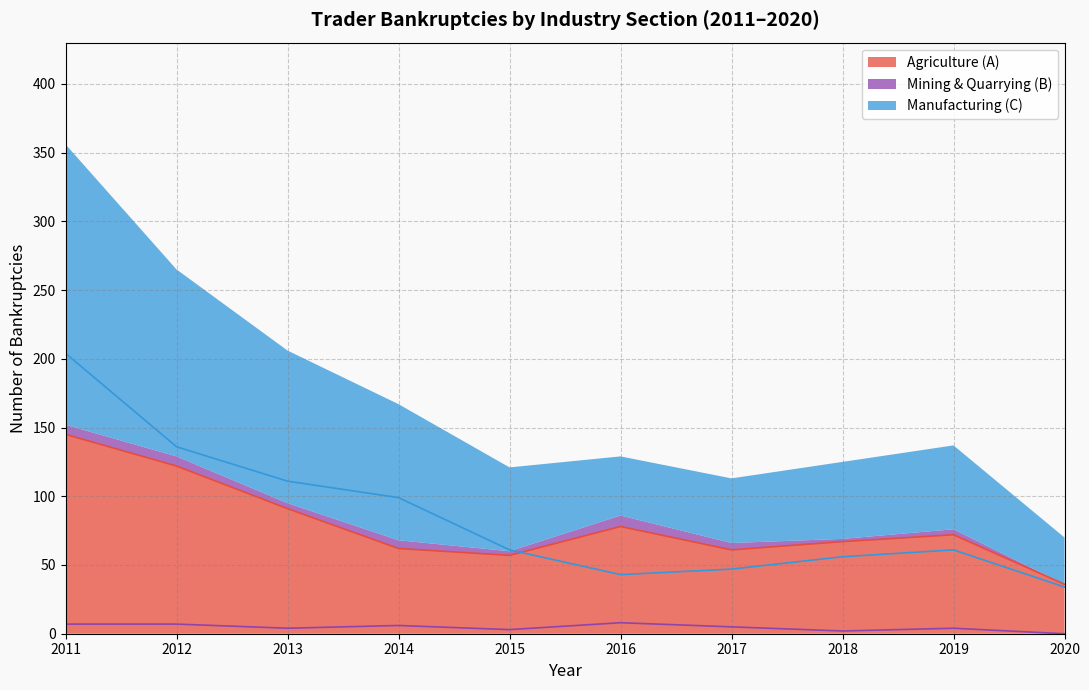

True or false: Agriculture (A) has a value of 91 at 2013.

True